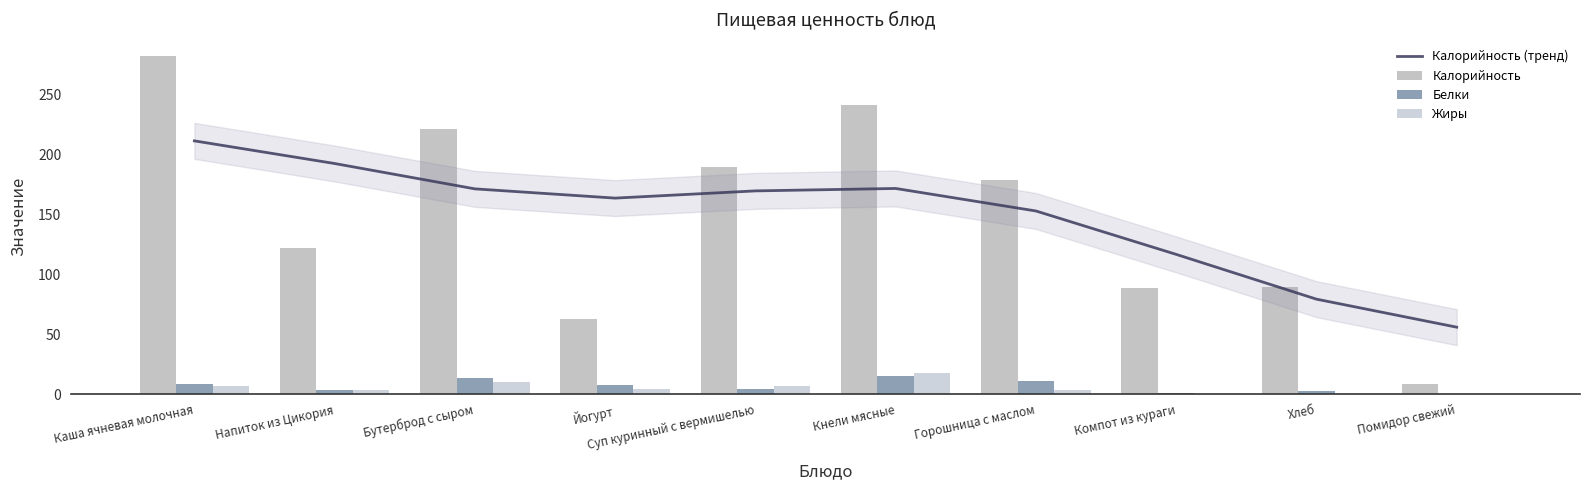

Reading left to right, extract all data points from this chart.

Калорийность (тренд): 211.2	192.3	171.1	163.4	169.4	171.5	152.7	116.5	79.1	55.8
Калорийность: 282.2	121.6	221.4	62.8	189.2	240.9	178.9	88.2	89.6	8.3
Белки: 8.0	3.6	13.3	7.4	4.0	15.0	11.0	0.7	2.6	0.3
Жиры: 6.7	3.3	10.2	4.6	7.0	17.4	3.4	0.0	0.3	0.3